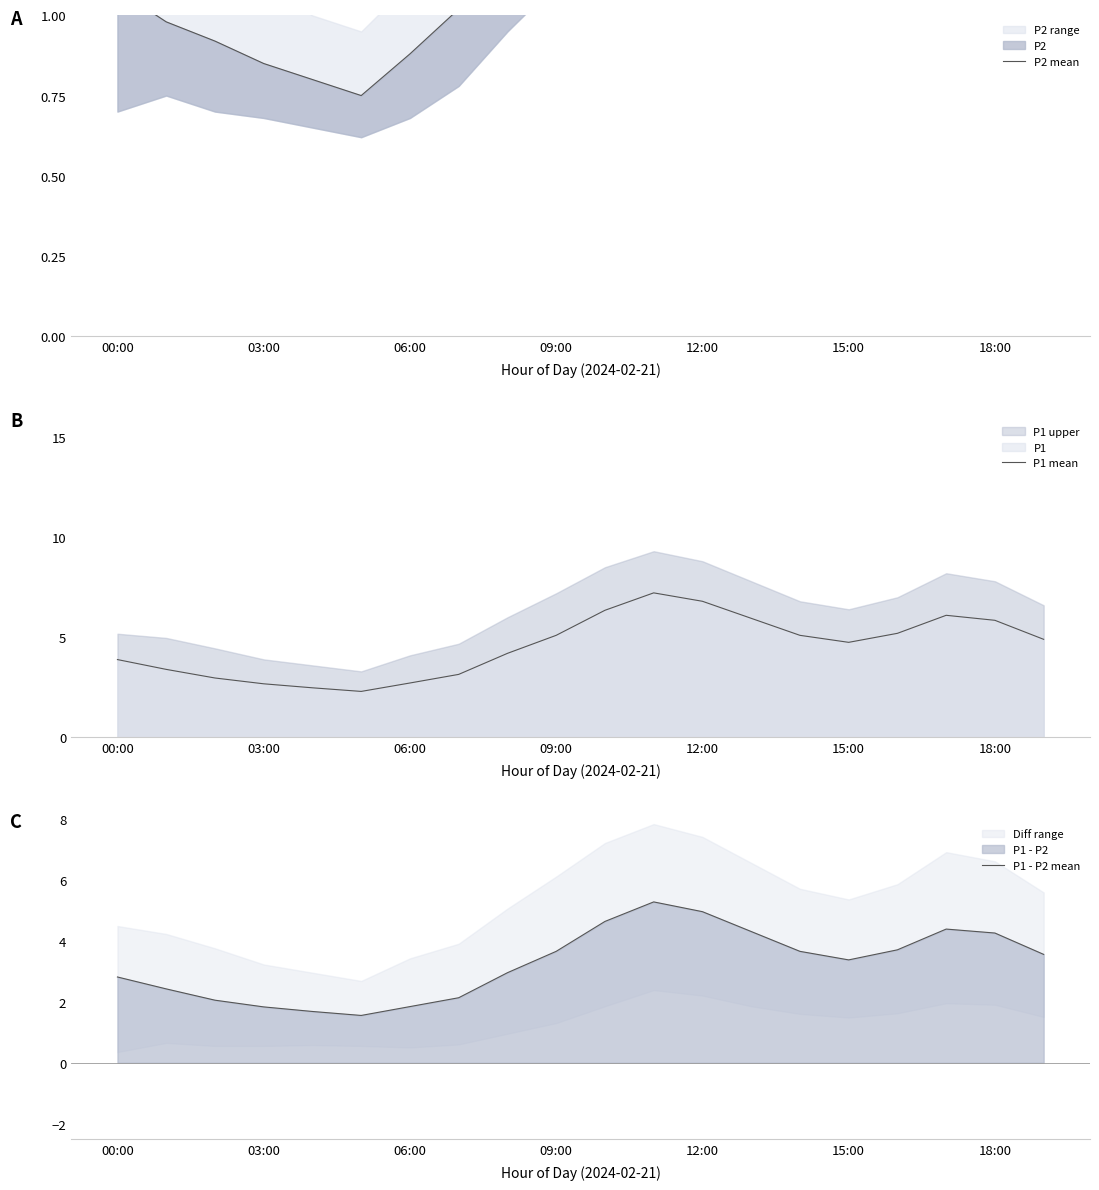

True or false: P1 mean has a value of 2.2 at 00:00.

False